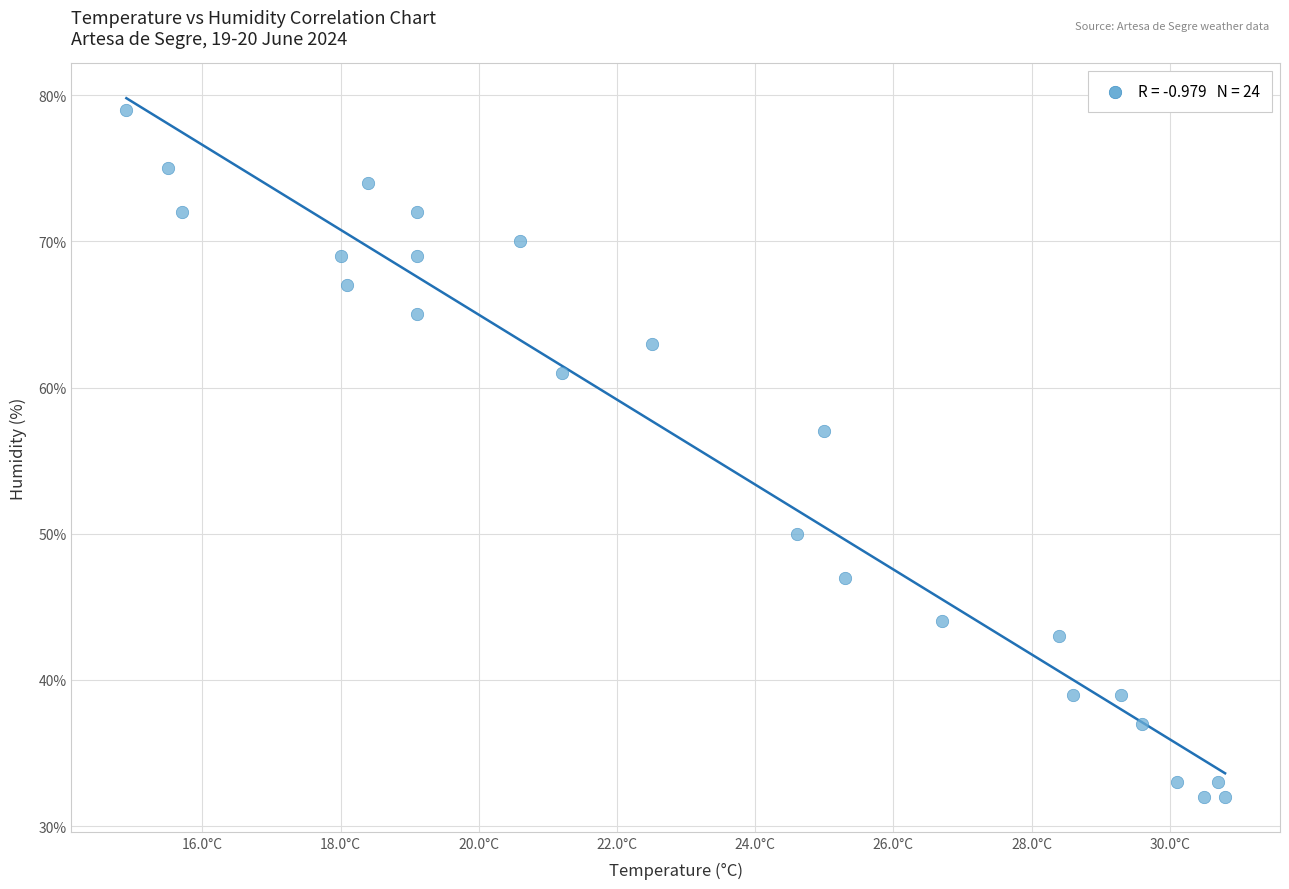

What is the range of Y values (max minus min)?

47